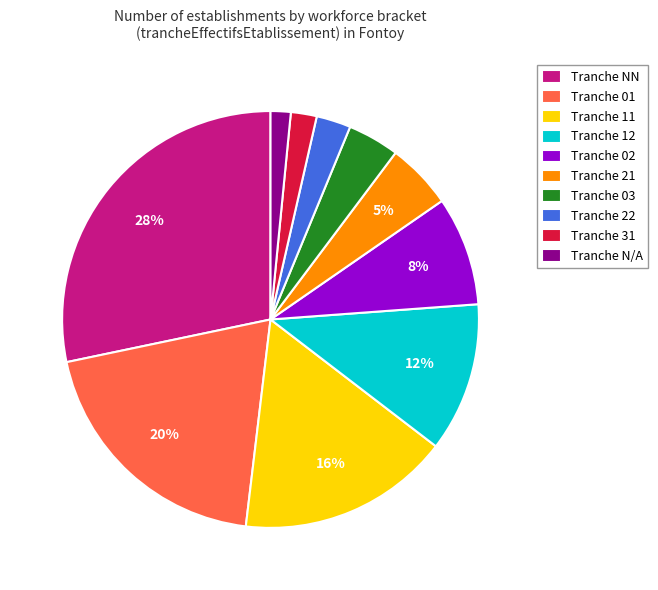

Does any single category account for the majority?

No